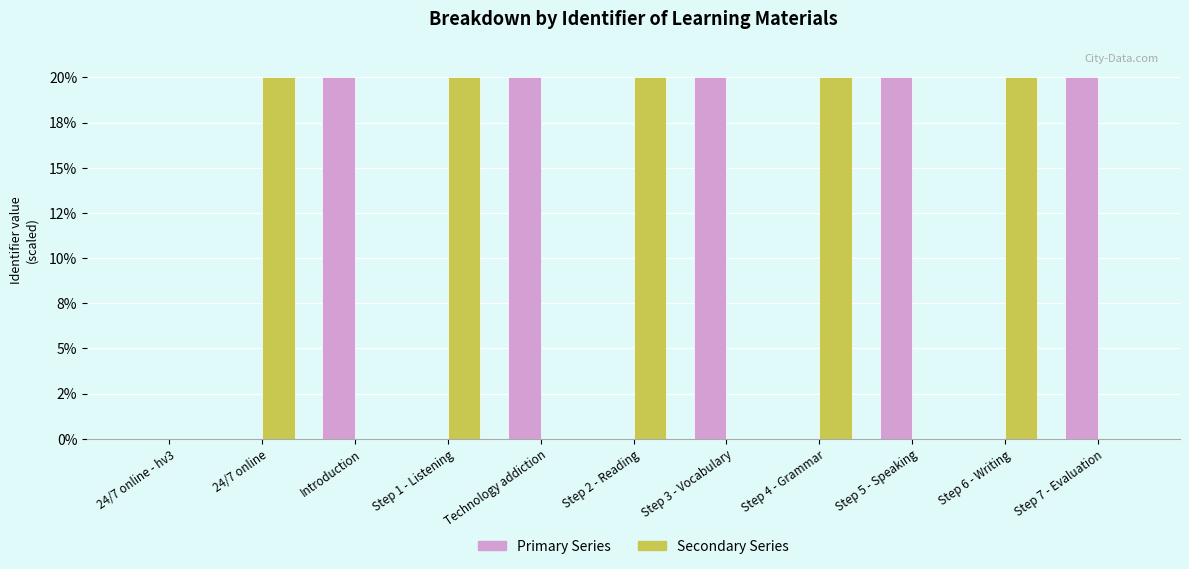

Are the bars horizontal?

No